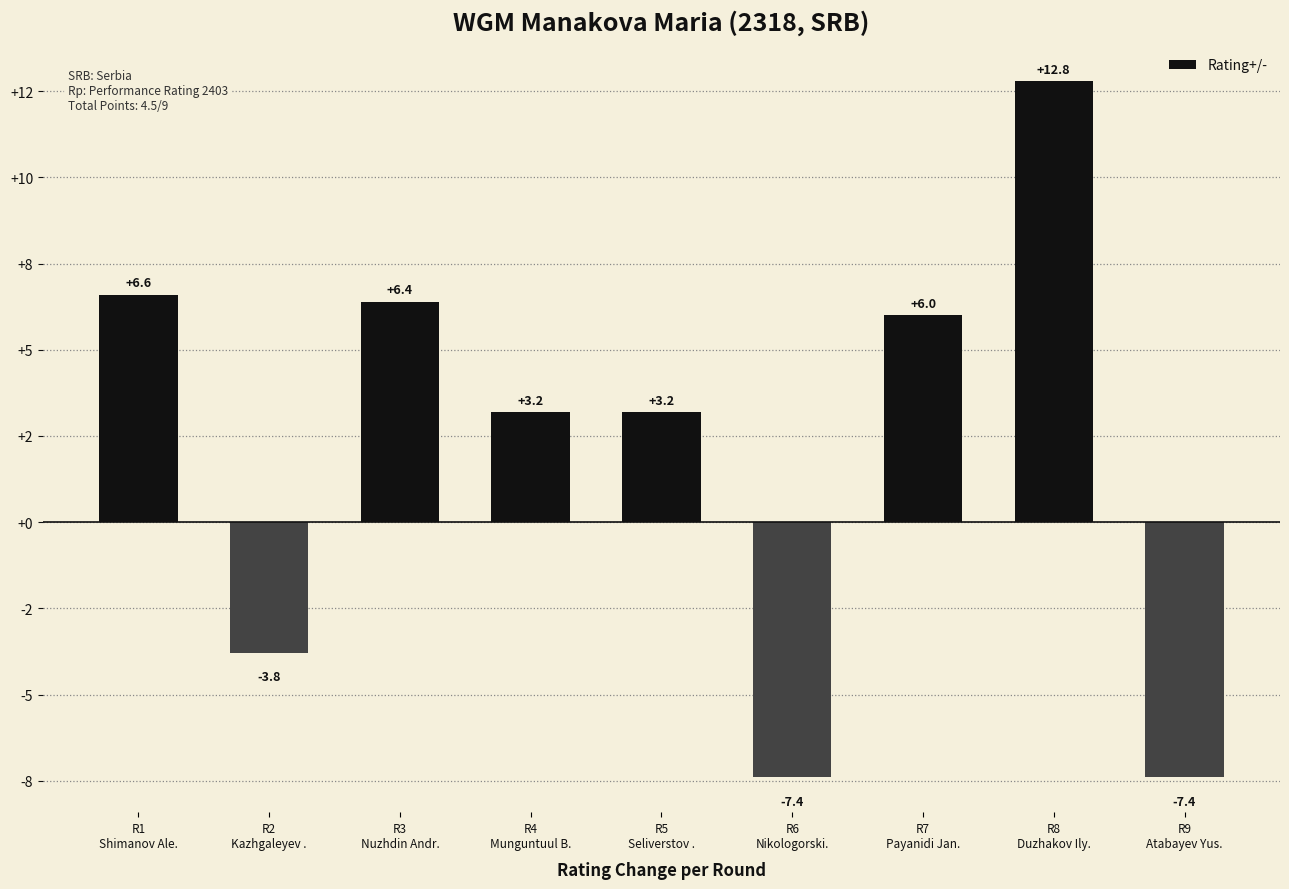

Are the bars horizontal?

No